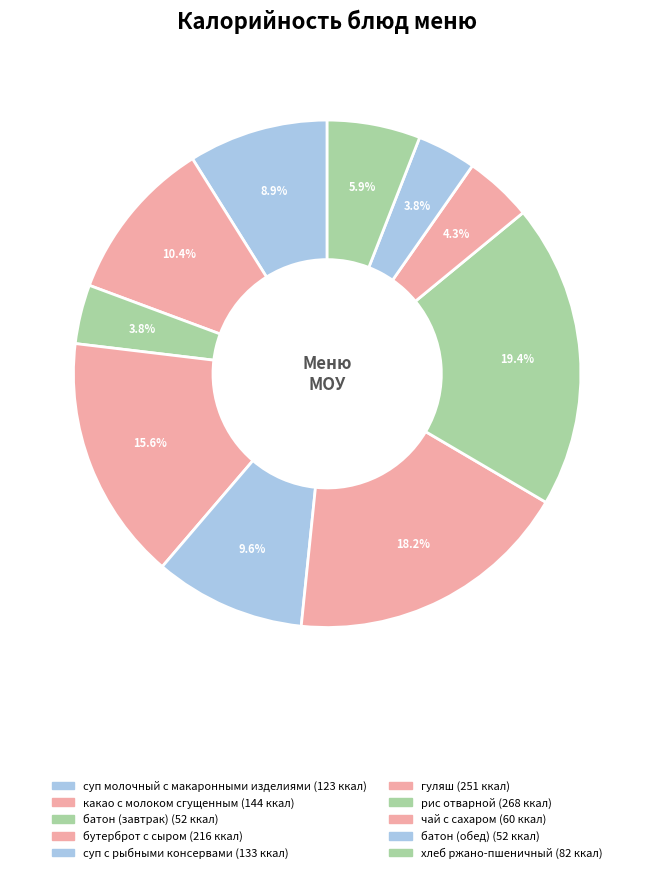

How many segments does this pie chart have?

10